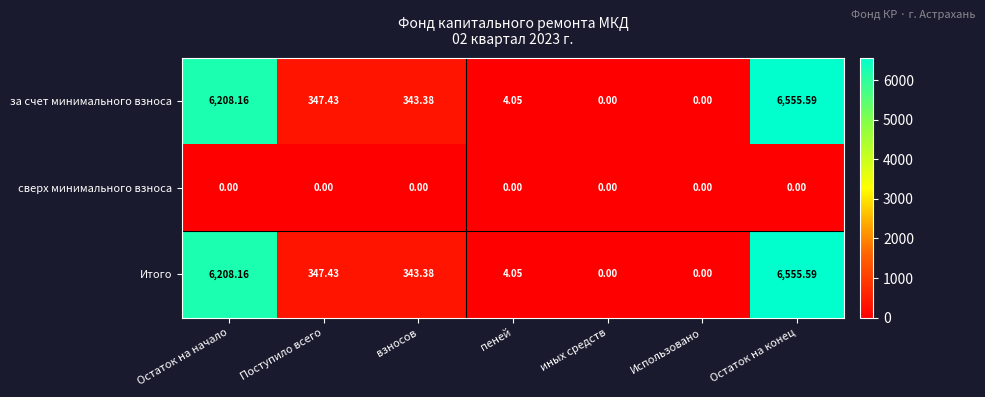

Where does the за счет минимального взноса series first go above 343?

Остаток на начало